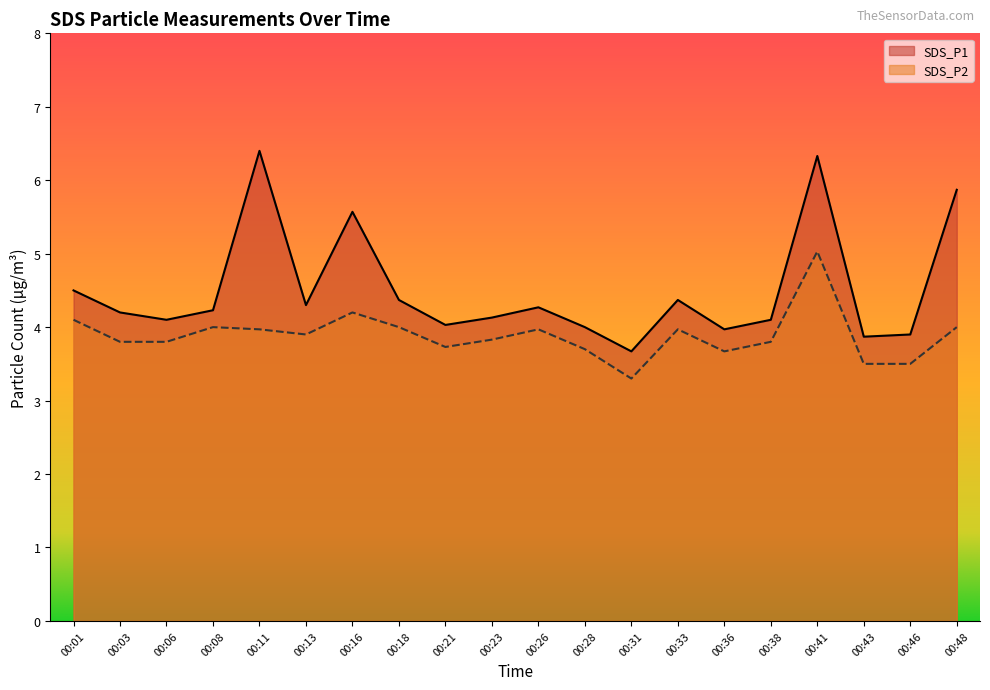

Which series has the largest range (max minus min)?

SDS_P1